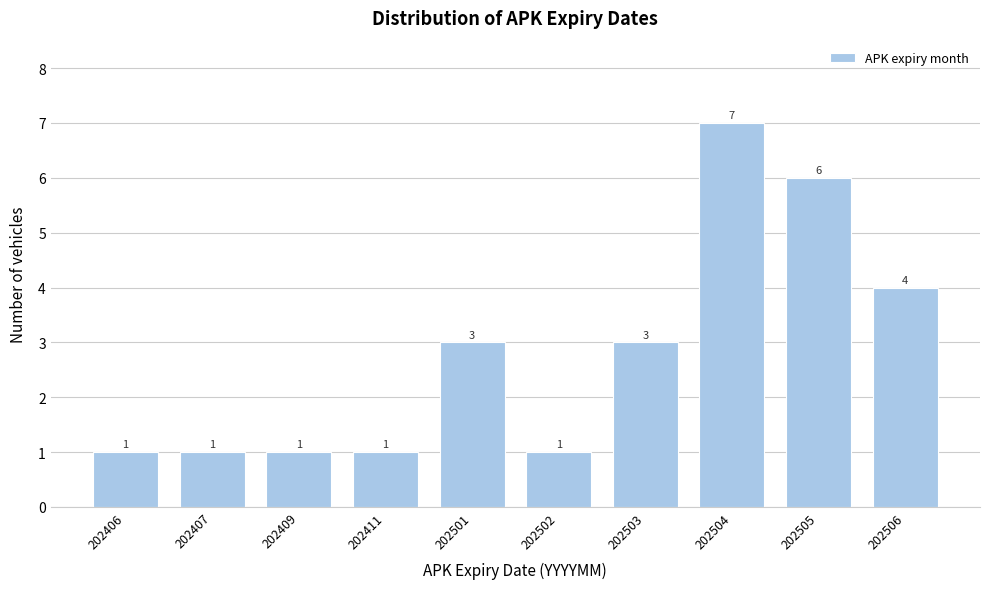

Reading right to left, what are all the values shown in this chart?

4	6	7	3	1	3	1	1	1	1